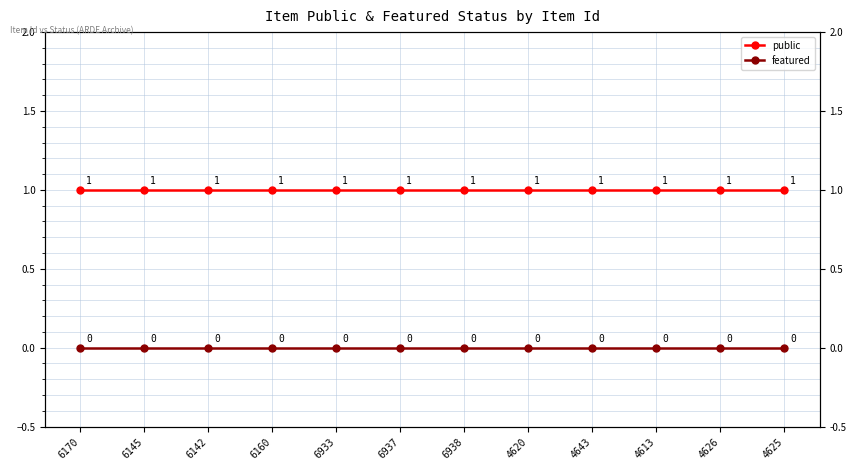

What value does the public series have at 6170?

1